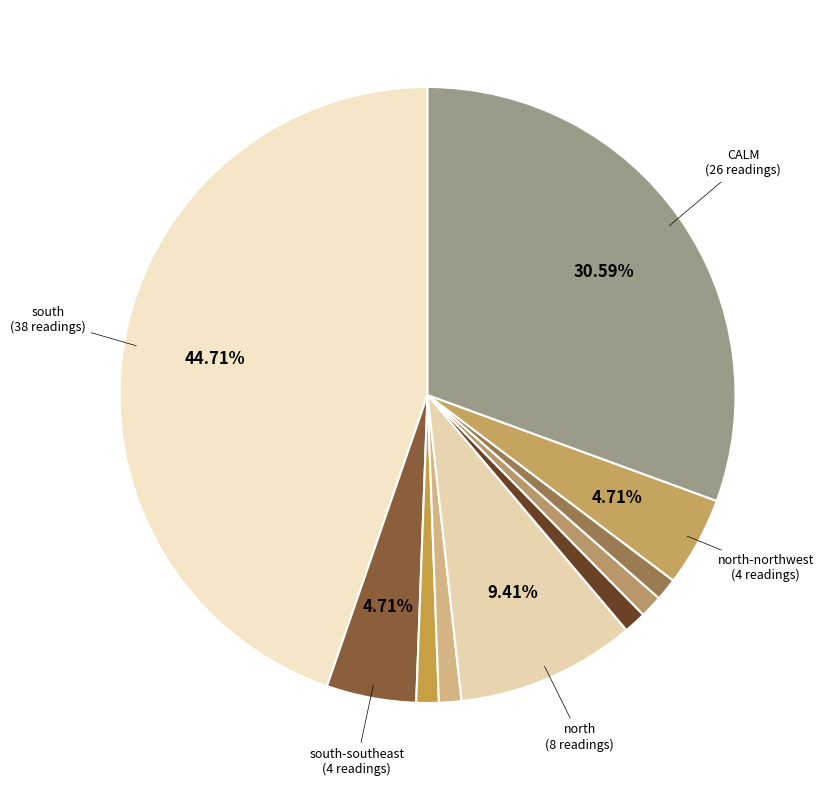

Count the number of slices in the pie.

10